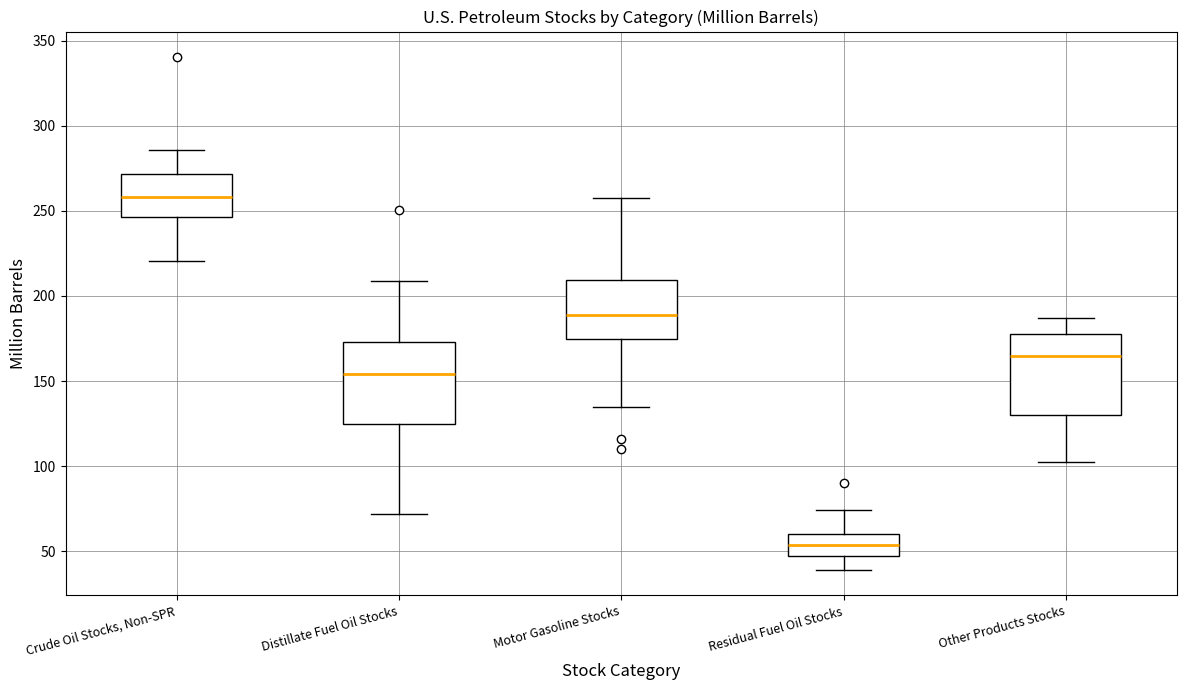

Which box has the highest median line?

Crude Oil Stocks, Non-SPR